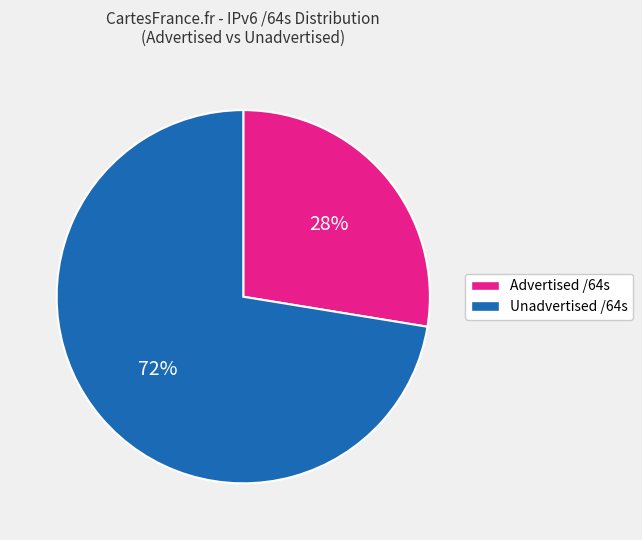

Rank the categories by value from highest to lowest.

Unadvertised /64s, Advertised /64s